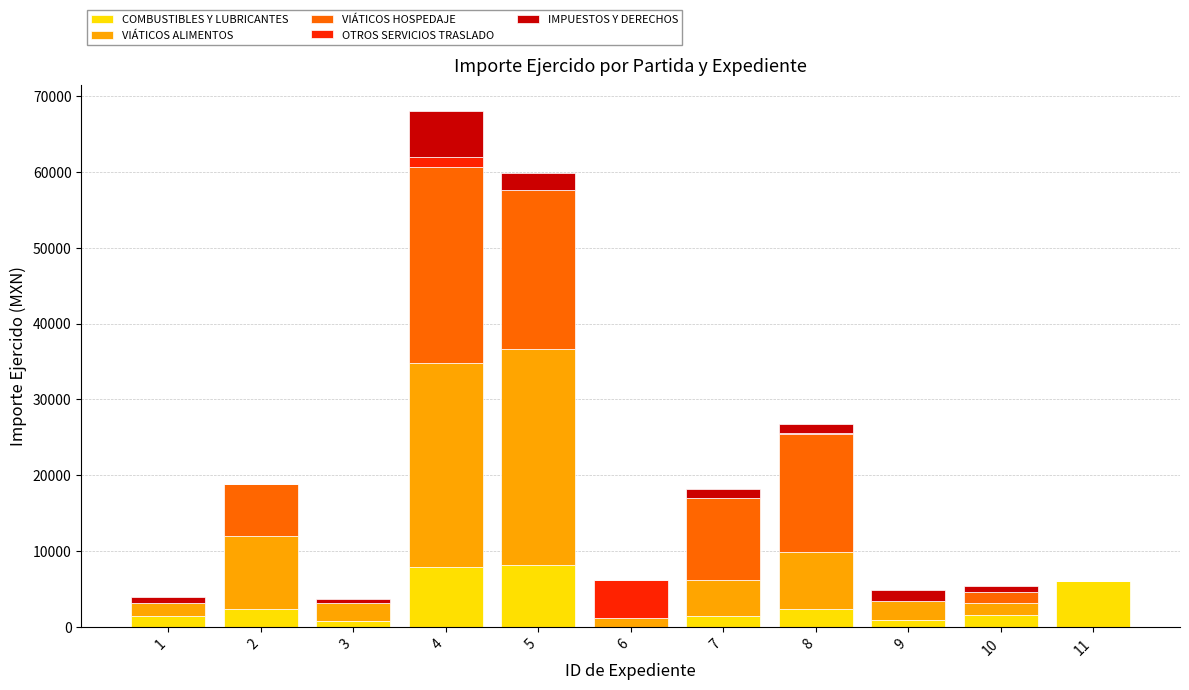

At which category is the sum across all series the highest?

4